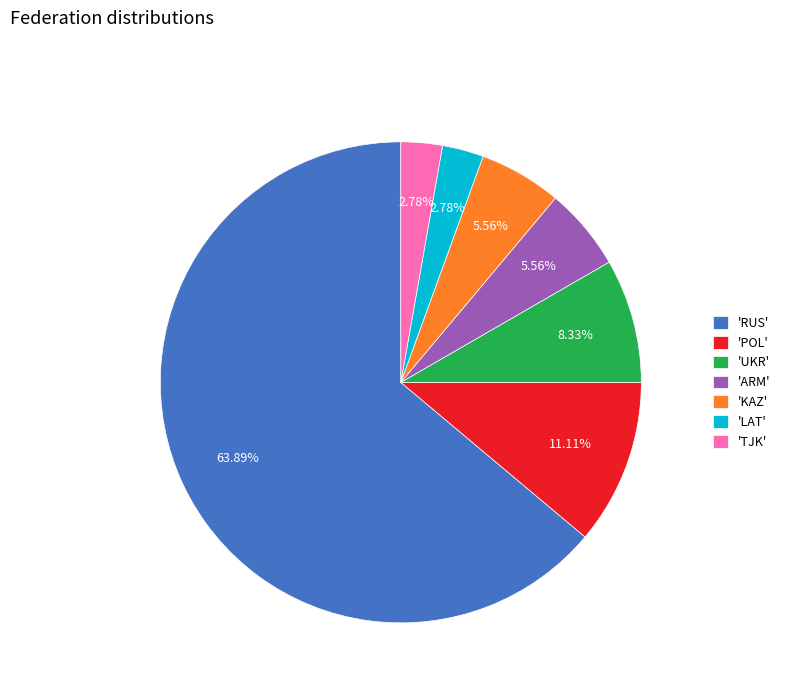

Is the sum of 'LAT' and 'KAZ' greater than half?

No